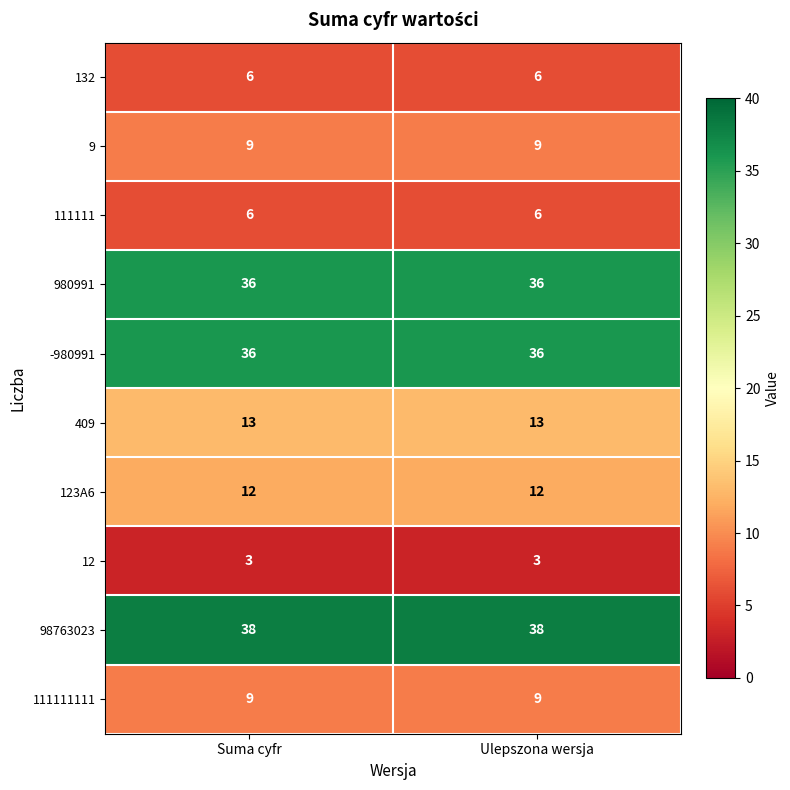

Reading right to left, list all the values displayed in this chart.

132: 6	6
9: 9	9
111111: 6	6
980991: 36	36
-980991: 36	36
409: 13	13
123A6: 12	12
12: 3	3
98763023: 38	38
111111111: 9	9